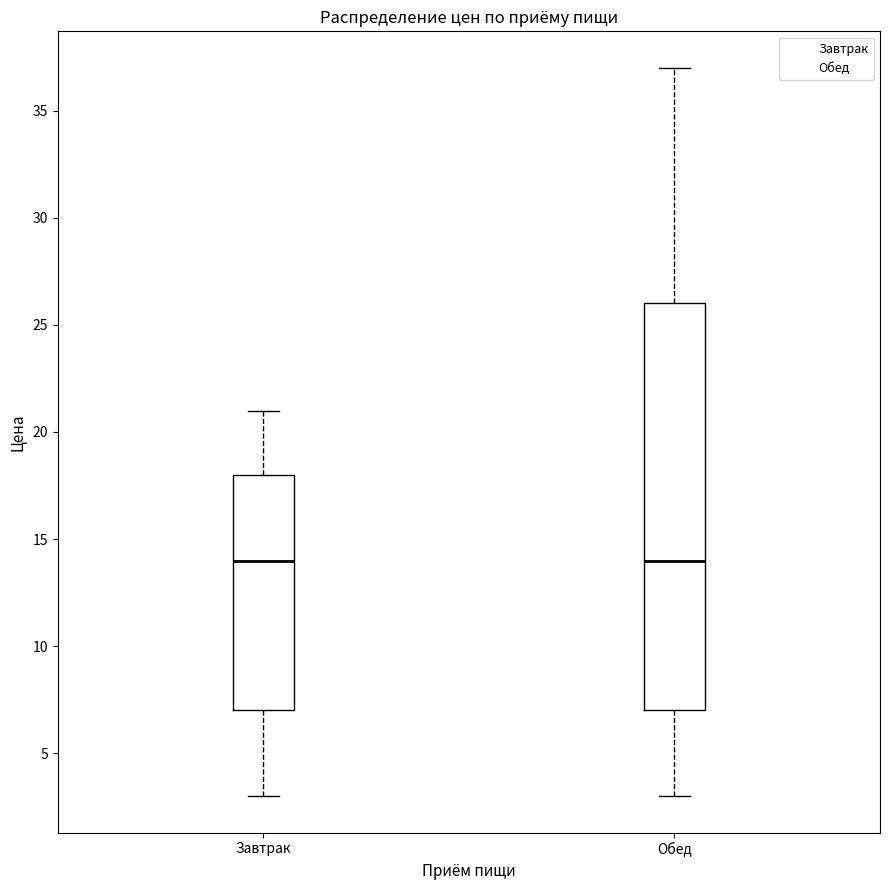

Which box is the tallest, from its lower edge to its upper edge?

Обед